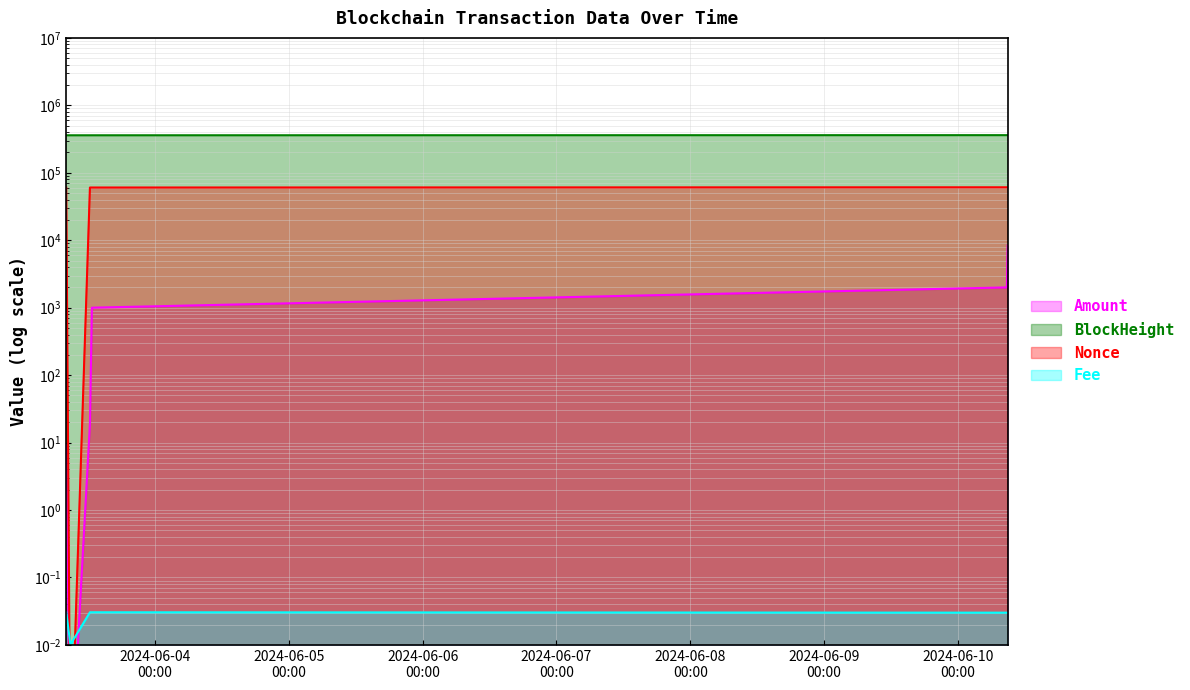

What are all the series names shown in the legend?

Amount, BlockHeight, Nonce, Fee